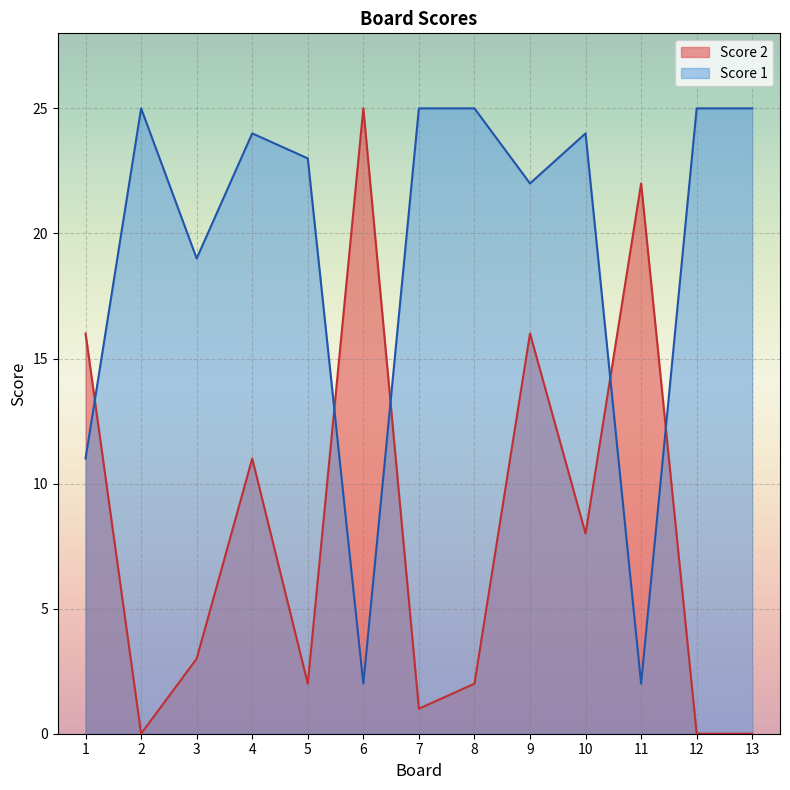

Where does the Score 1 series first go above 24?

2